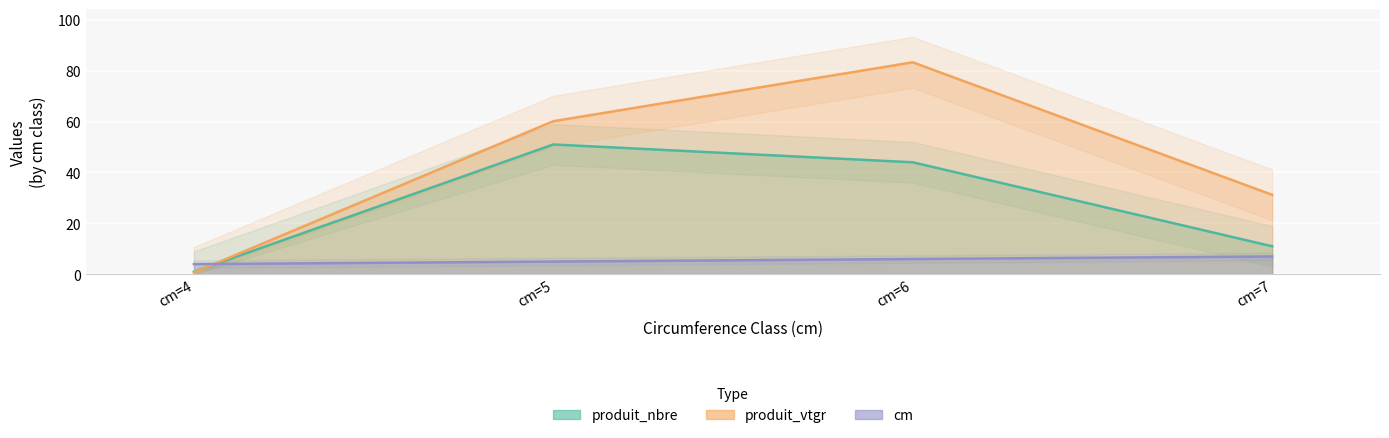

What is the sum of all cm values?

22.0